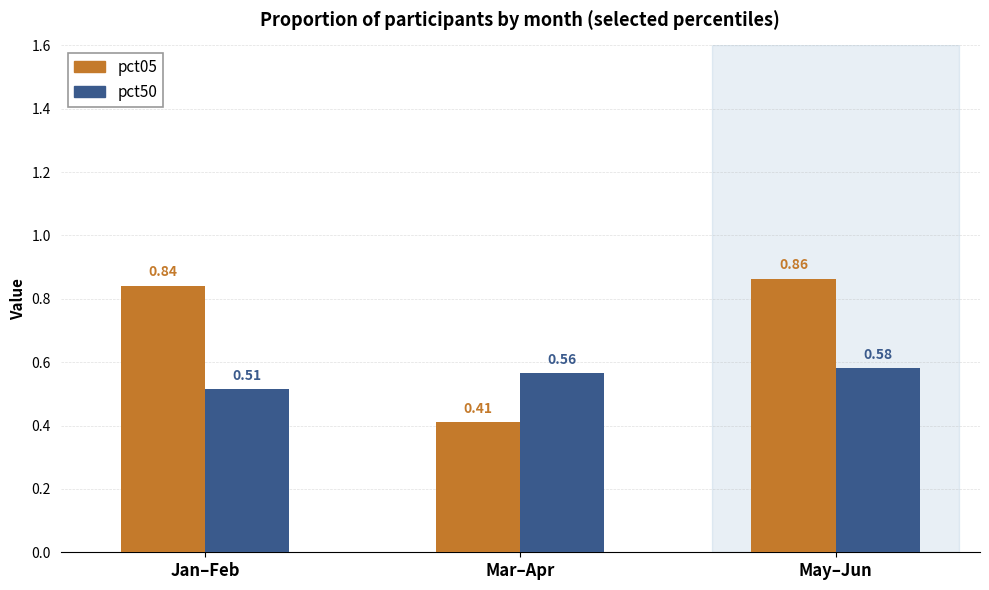

List the labels in order of pct05 value, smallest first.

Mar–Apr, Jan–Feb, May–Jun